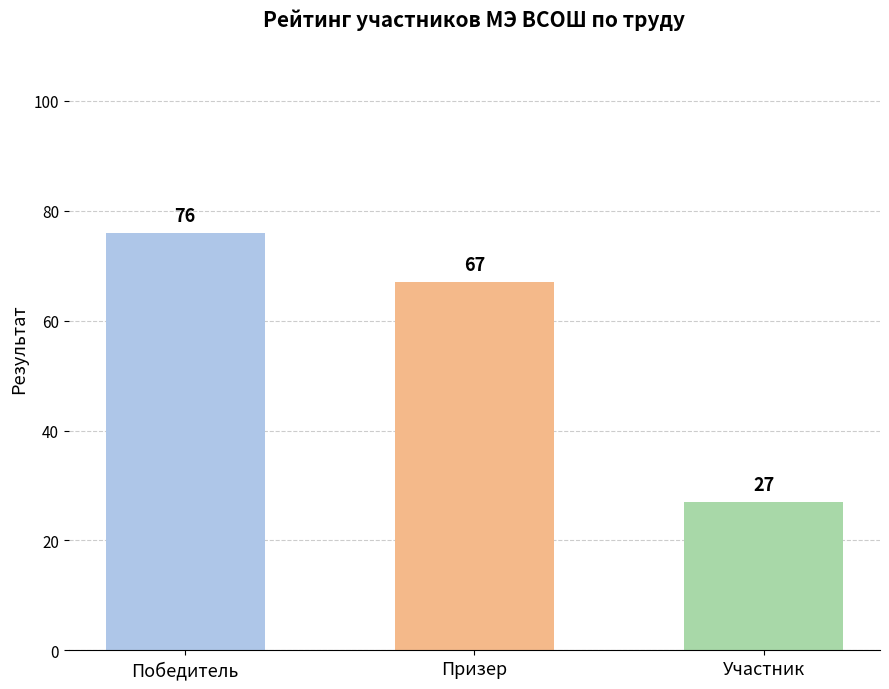

Where is the data nearest to the value 51?

Призер